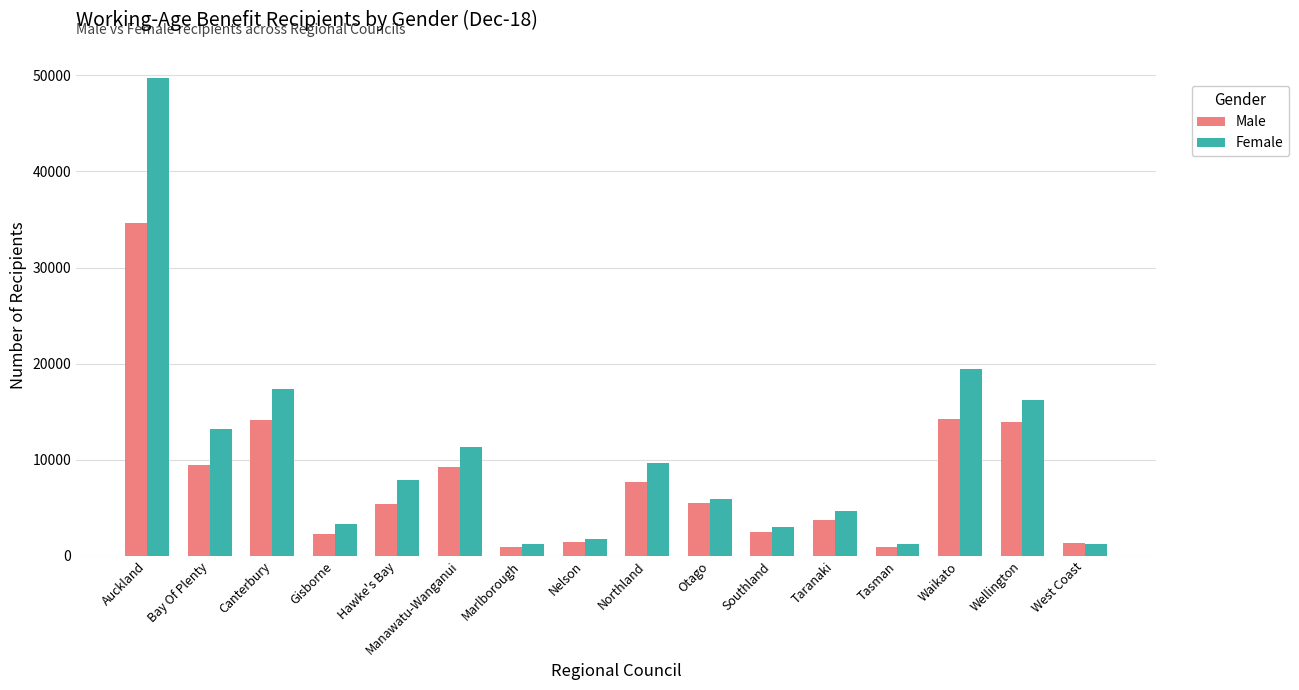

Are the bars horizontal?

No